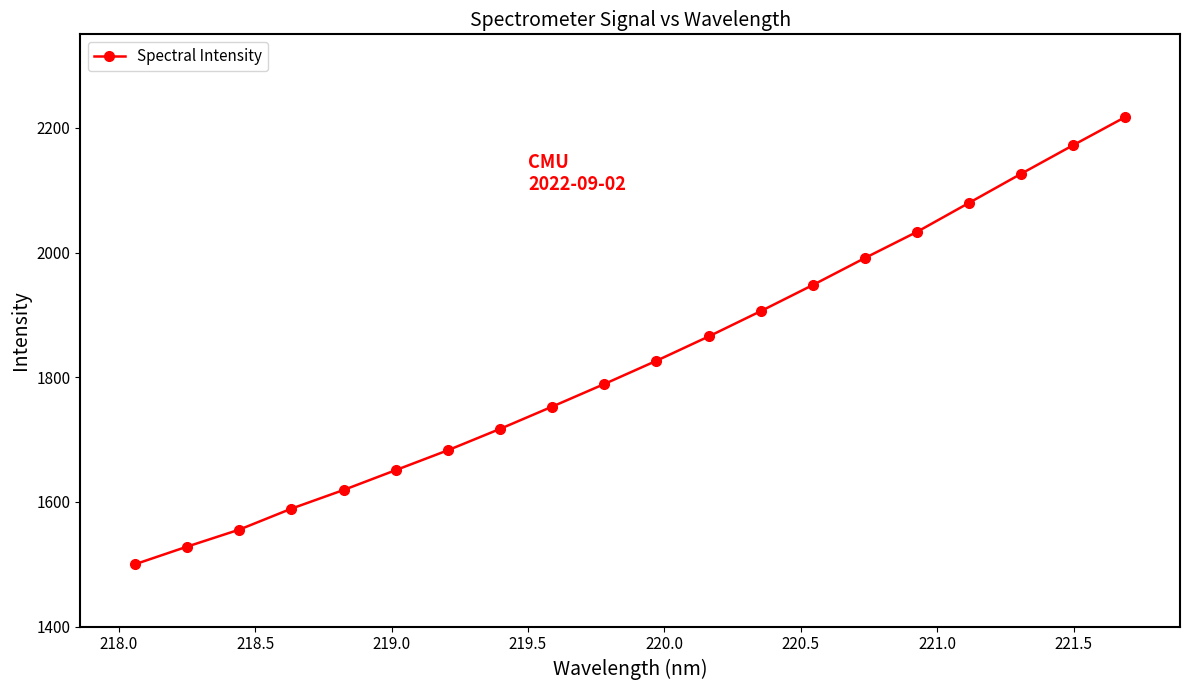

True or false: there are more than 2 points higher than both neighbors.

False